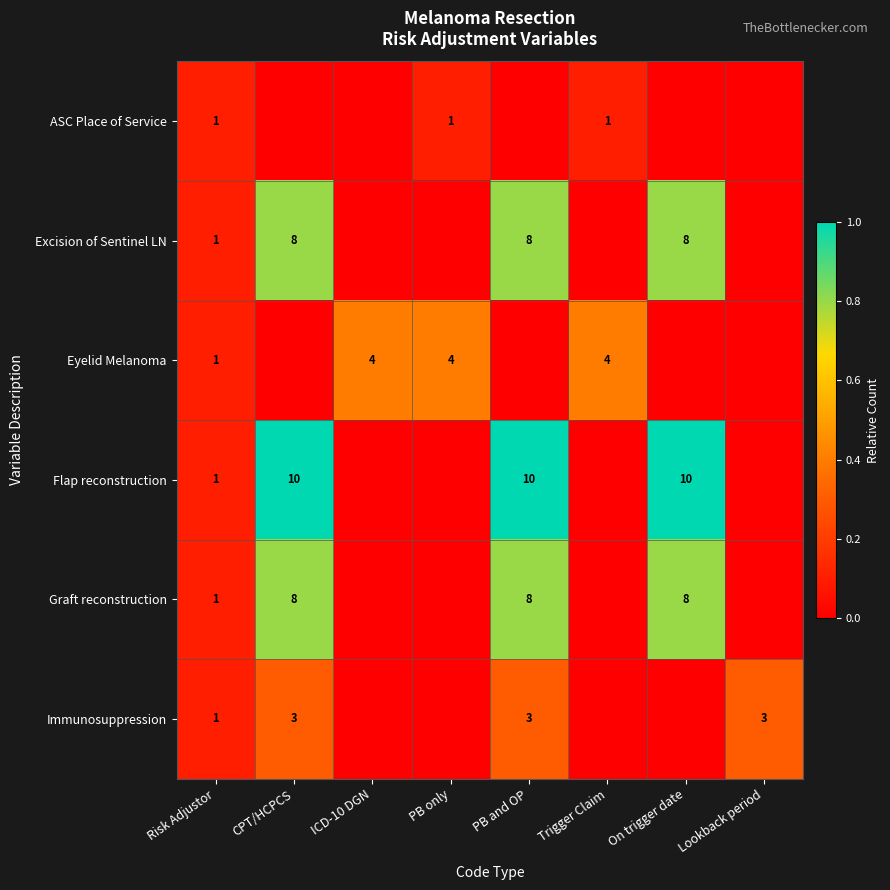

At how many categories does at least one series exceed 0?

8